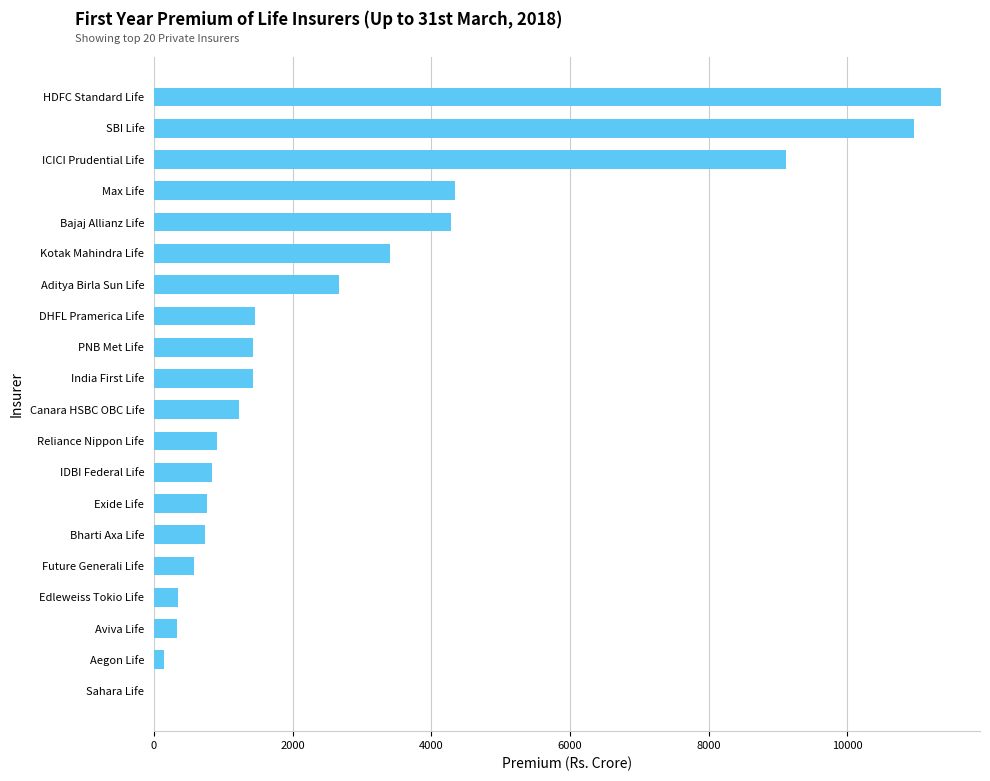

Read the value at PNB Met Life.

1427.0